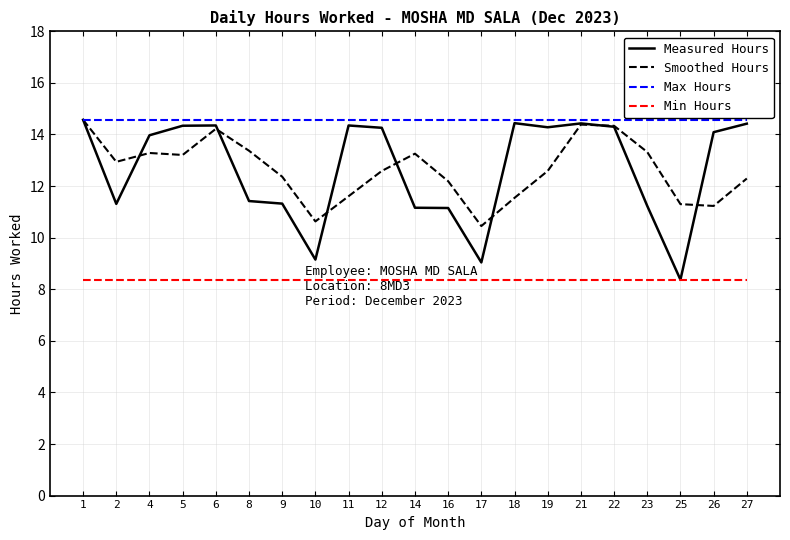

Which series changed the most between 5 and 27?

Smoothed Hours